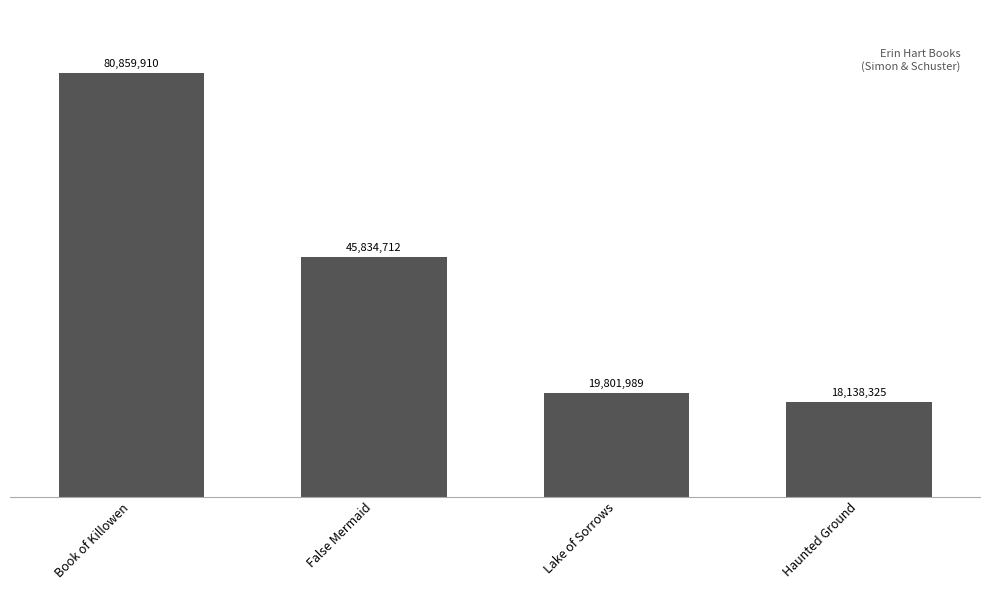

What is the label of the 3rd bar from the right?

False Mermaid